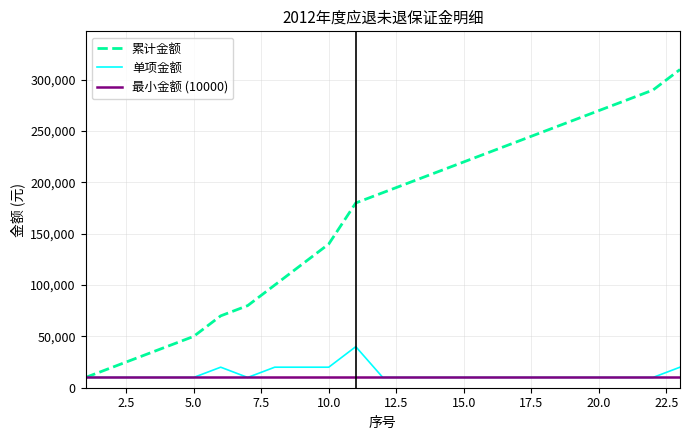

Does the chart have visible grid lines?

Yes